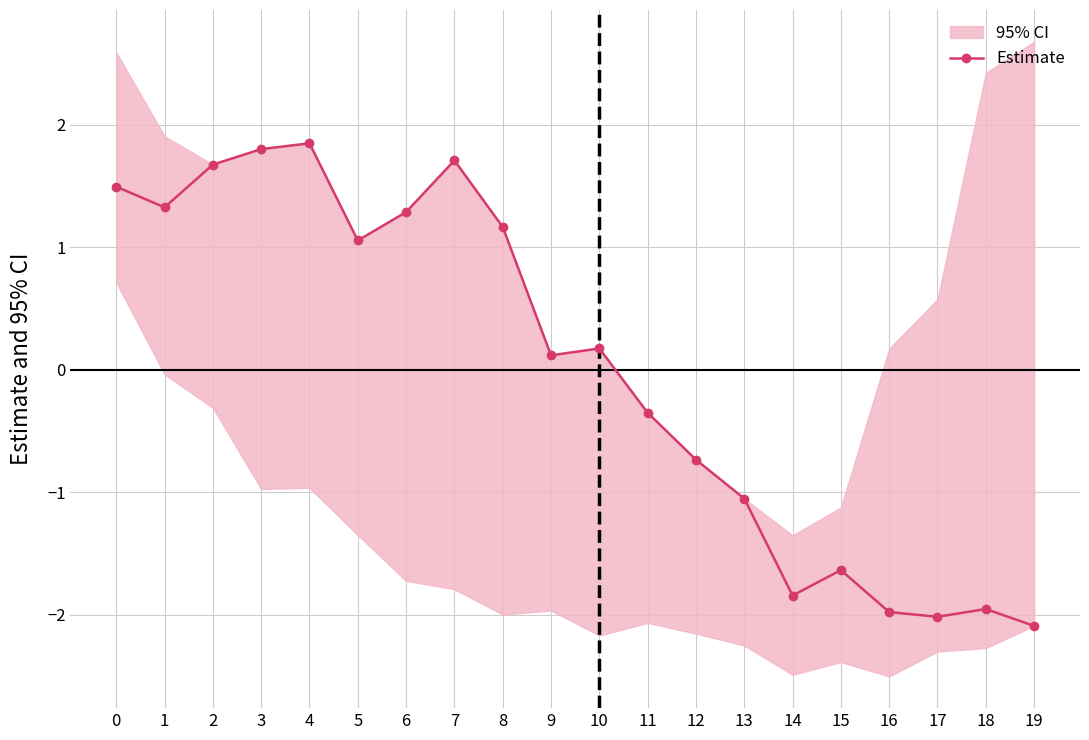

What is the change in value from 3 to 8?

-0.6